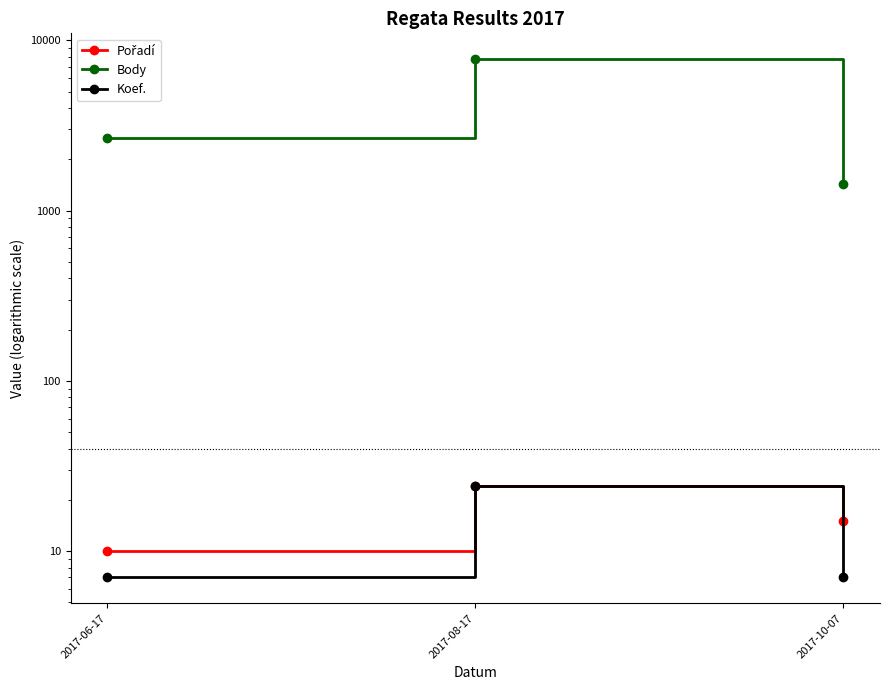

Rank the series at 2017-10-07 from lowest to highest value.

Koef., Pořadí, Body